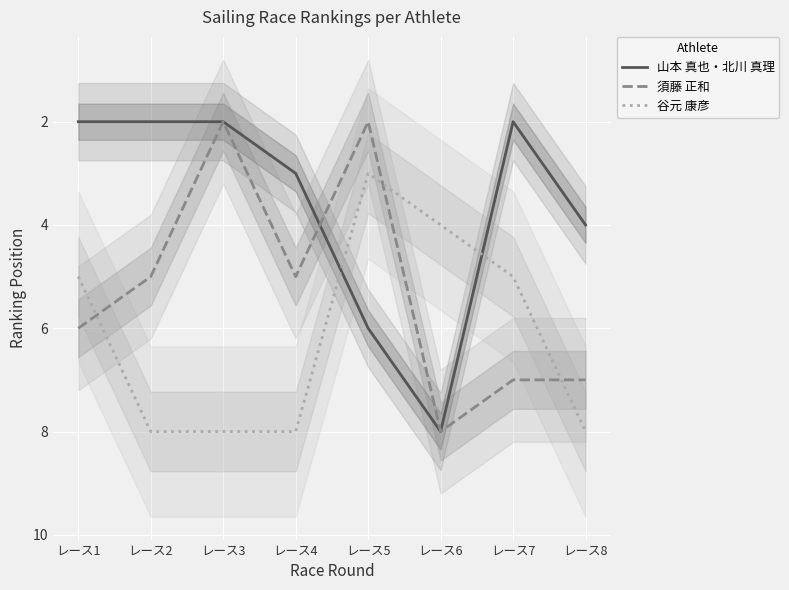

Rank the series at レース6 from lowest to highest value.

谷元 康彦, 山本 真也・北川 真理, 須藤 正和